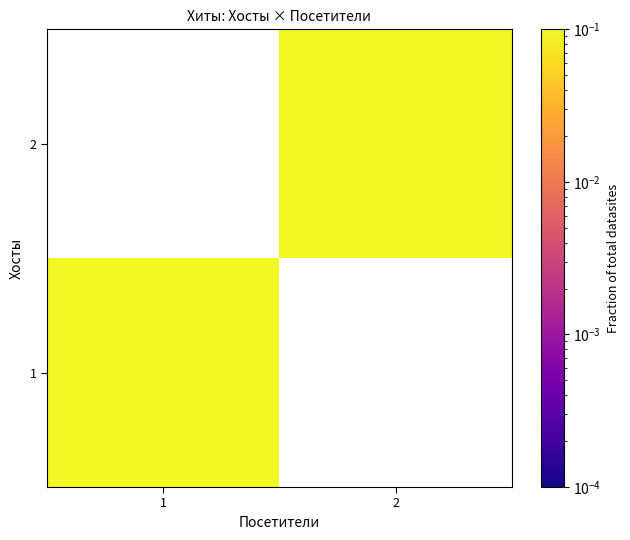

Rank the series by their maximum value, from highest to lowest.

1, 2